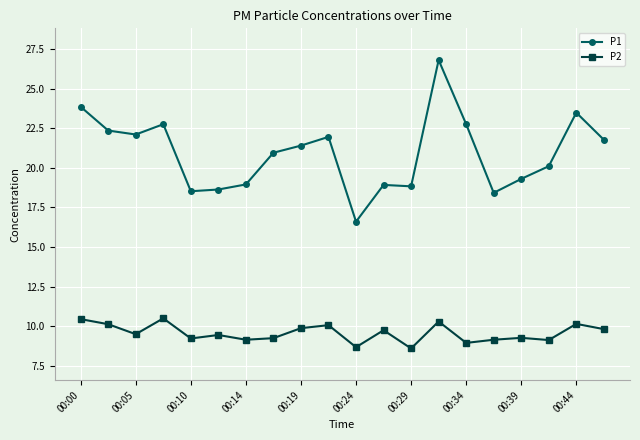

Which series has the widest spread of values?

P1